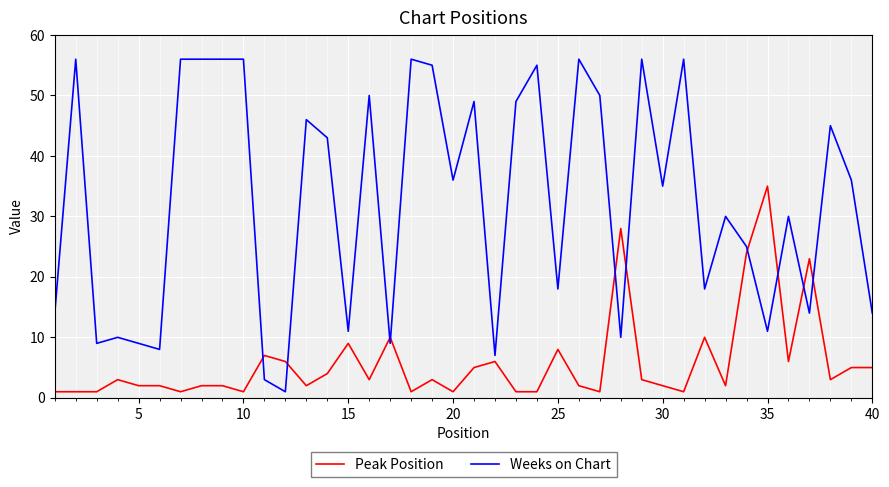

Which series has the largest range (max minus min)?

Weeks on Chart